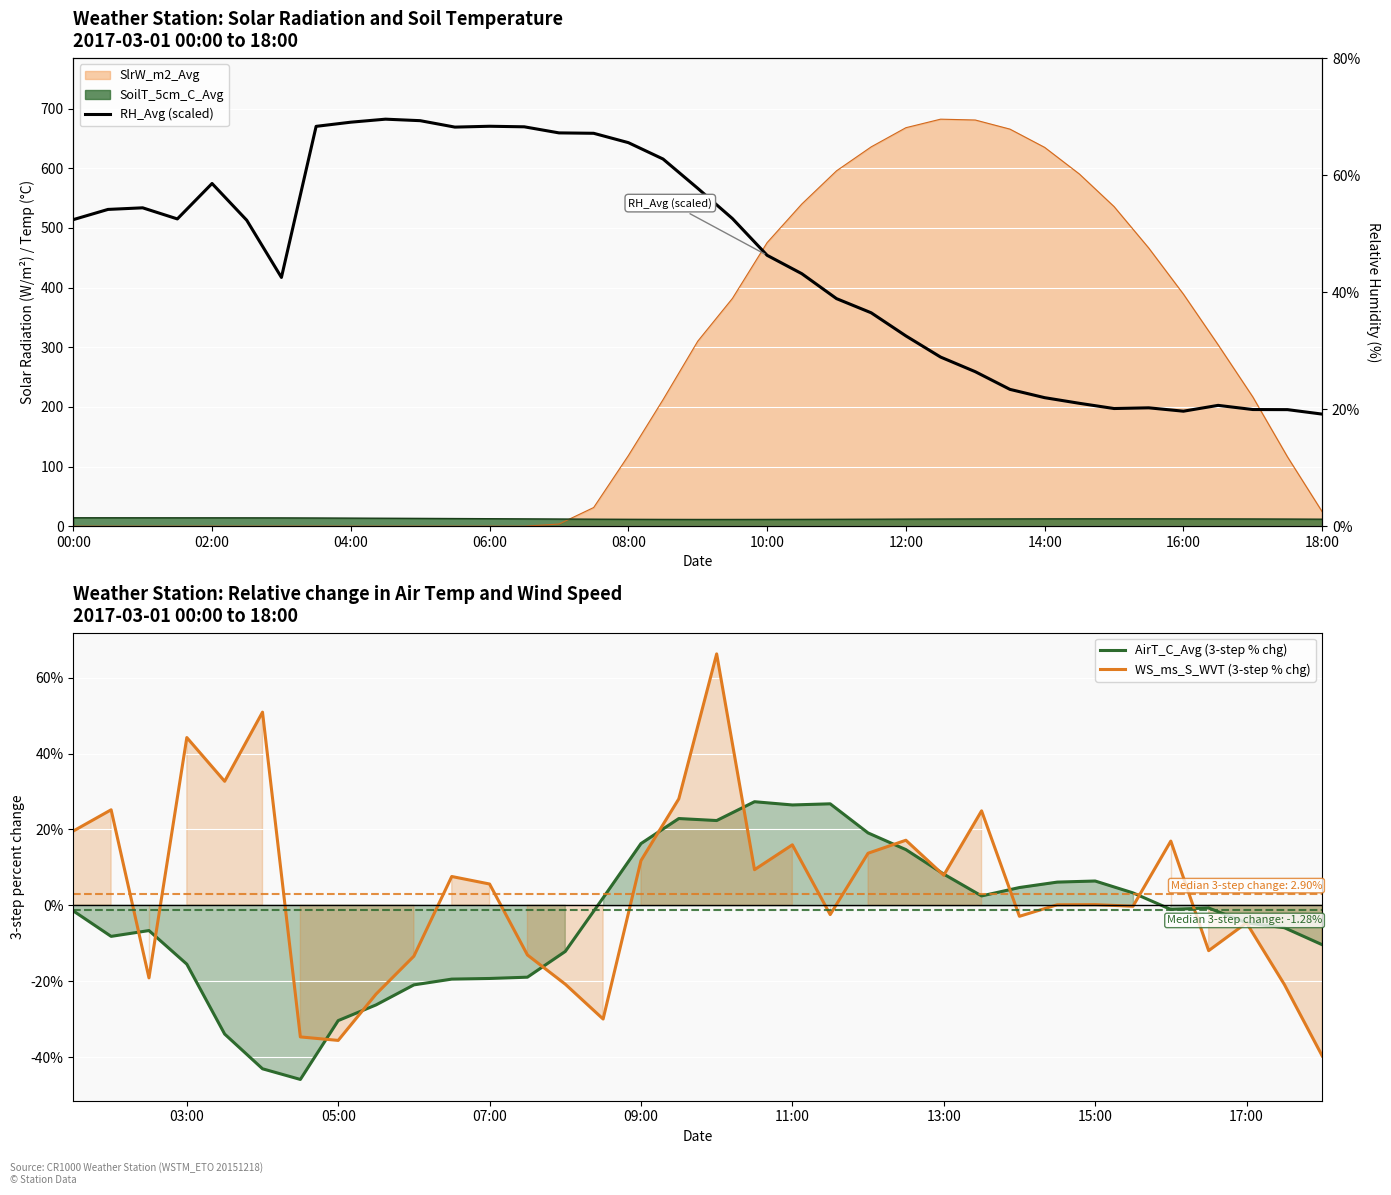

True or false: SoilT_5cm_C_Avg has a value of 20.5 at 2017-03-01 11:00.

False